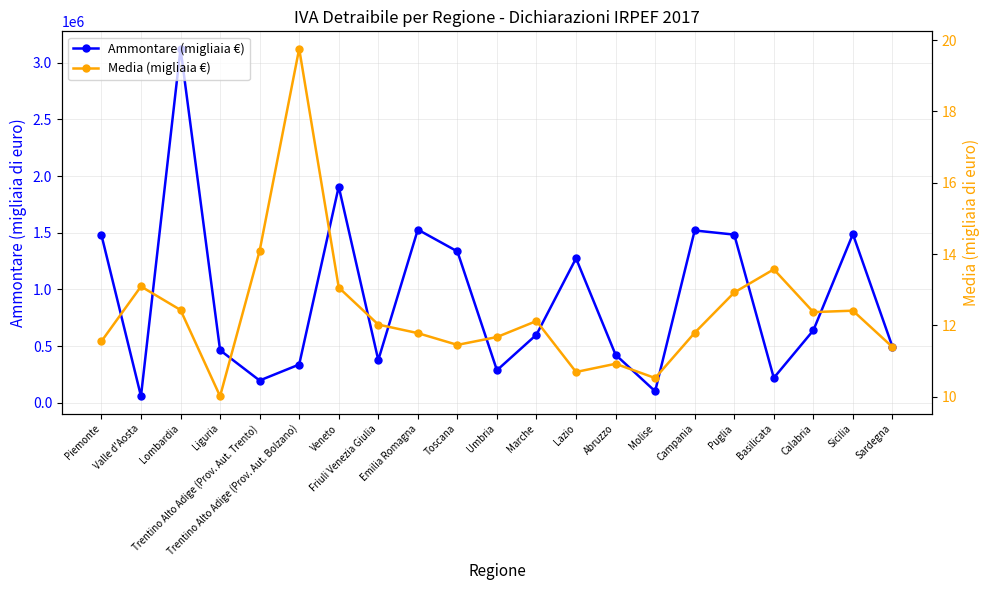

At how many categories does at least one series exceed 42248?

21